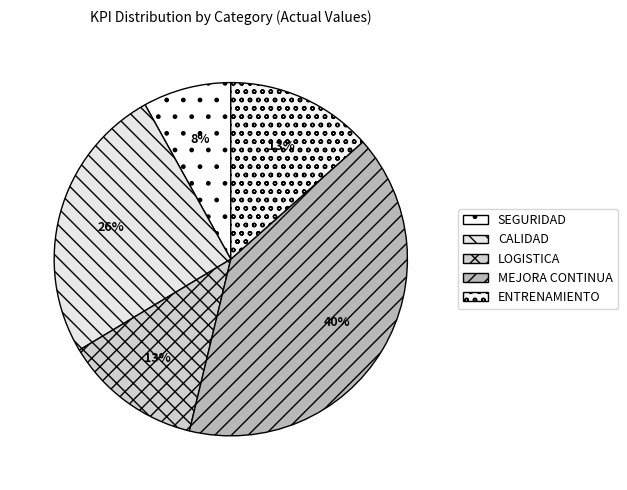

How many slices are in this pie chart?

5